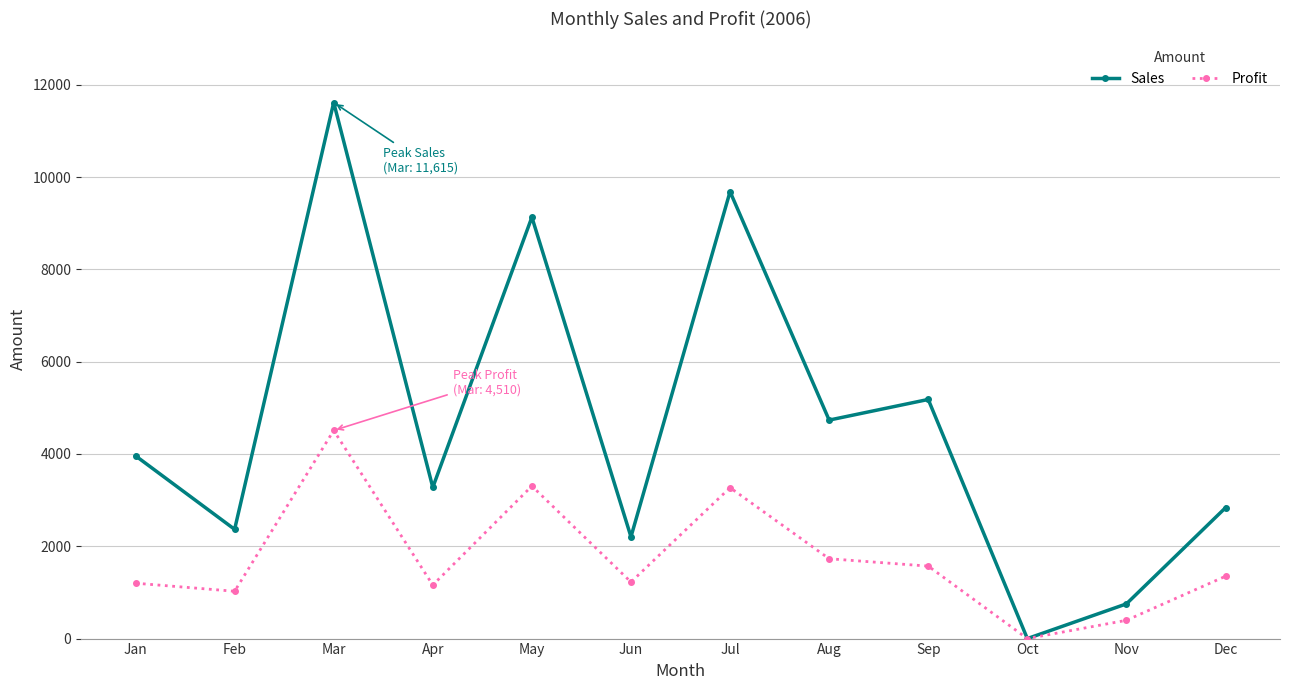

What are all the series names shown in the legend?

Sales, Profit